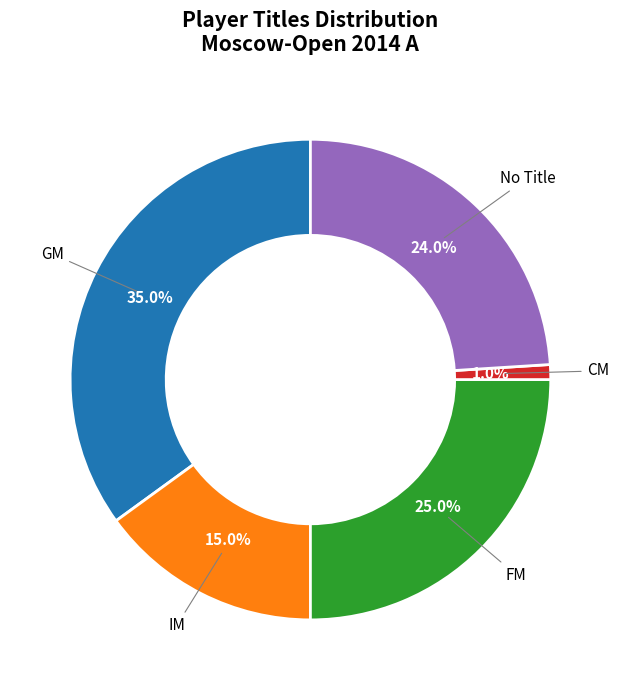

Count the number of slices in the pie.

5